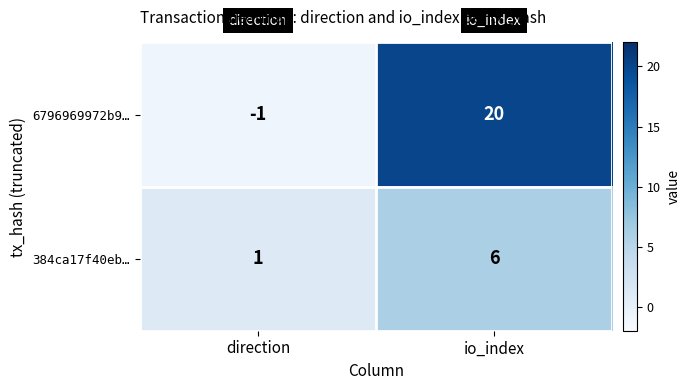

At which label is 384ca17f40eb… closest to 3?

direction